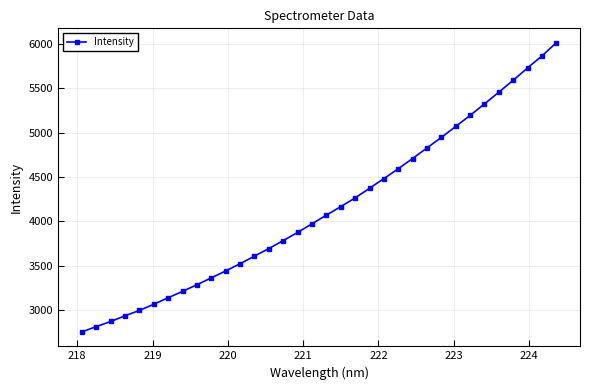

What is the difference between the maximum and minimum values?

3262.1